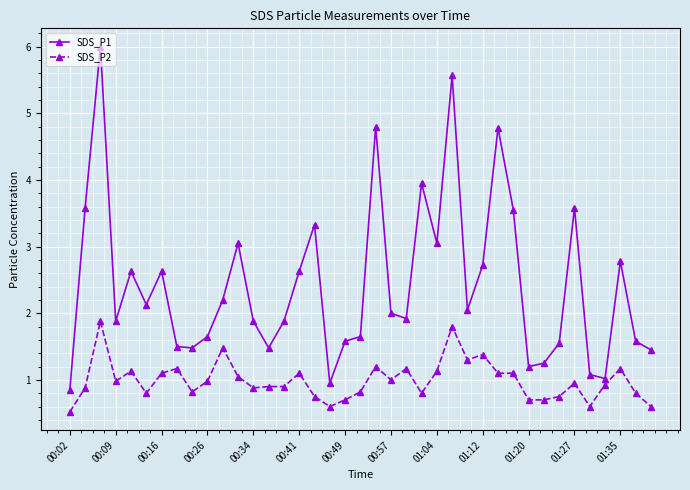

What is the highest value of the SDS_P2 series?

1.9